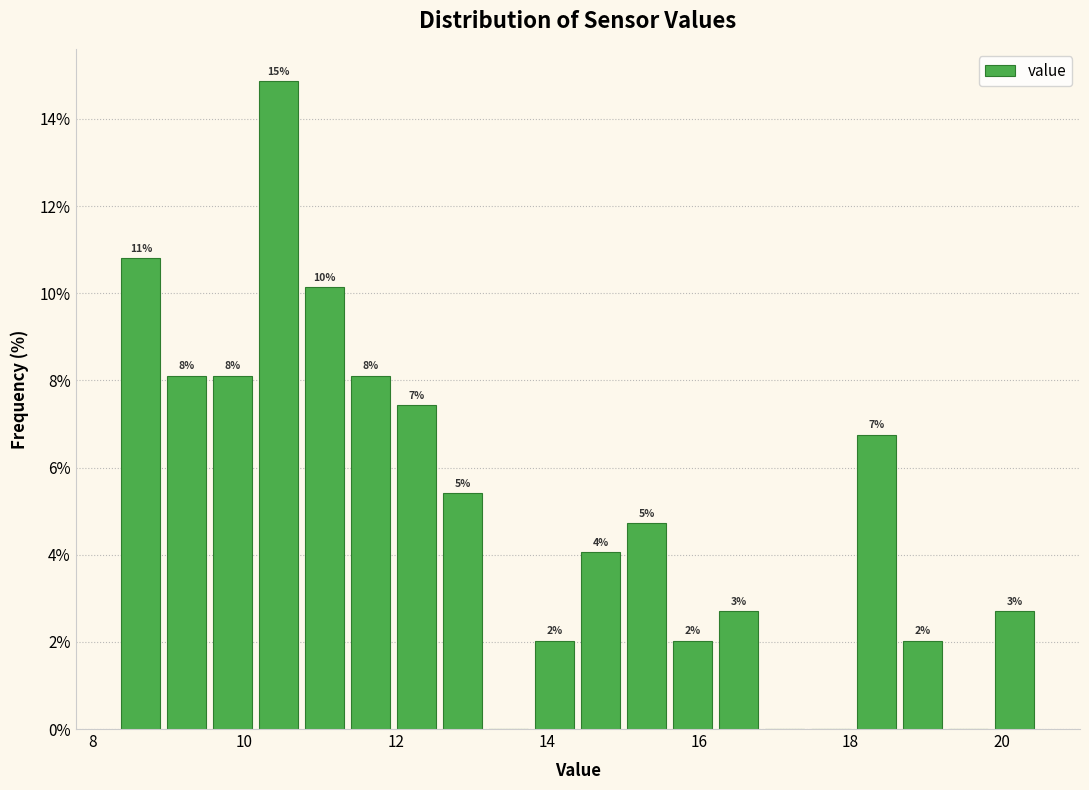

Read against the x-axis, roughly where is the centre of the tallest bar?

10.4